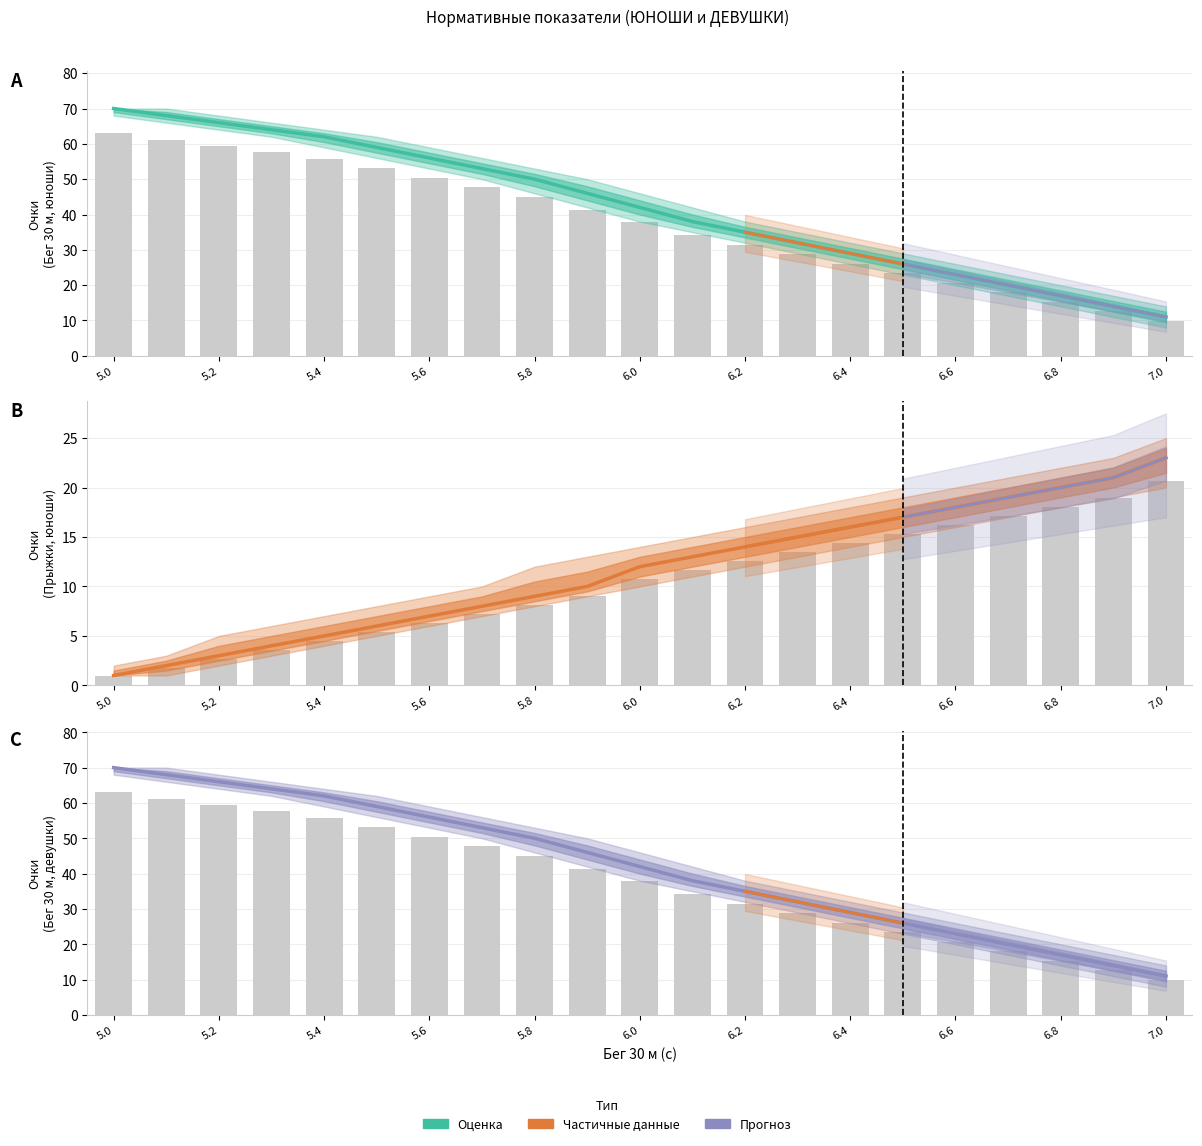

Rank the series by their maximum value, from lowest to highest.

Прыжки в длину (ЮНОШИ), Бег 30 м (ЮНОШИ), Бег 30 м (ДЕВУШКИ)